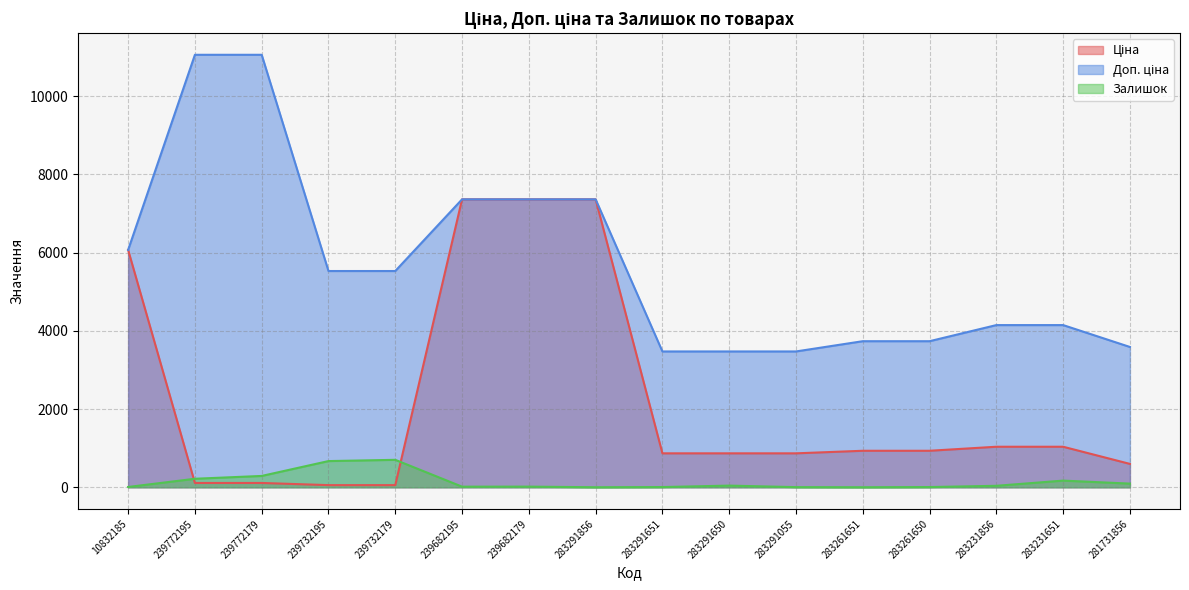

The Залишок series shows 2.7 at 283291055. True or false?

False